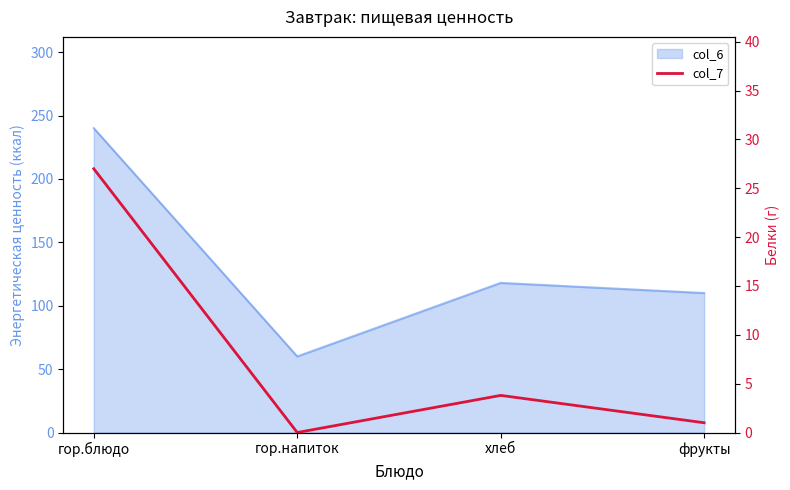

At which label is the value closest to 13?

хлеб